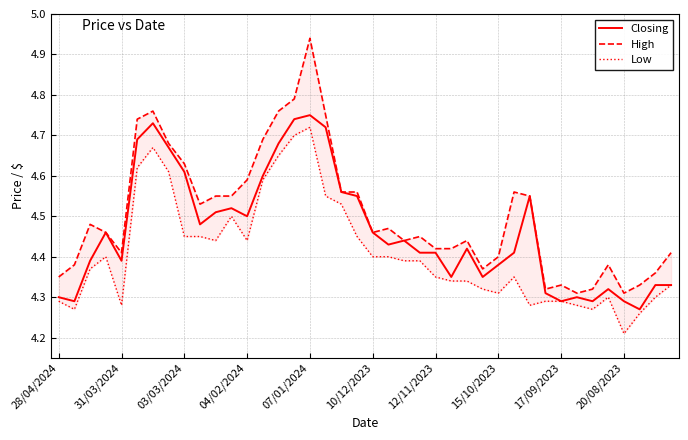

What is the smallest value displayed?

4.2